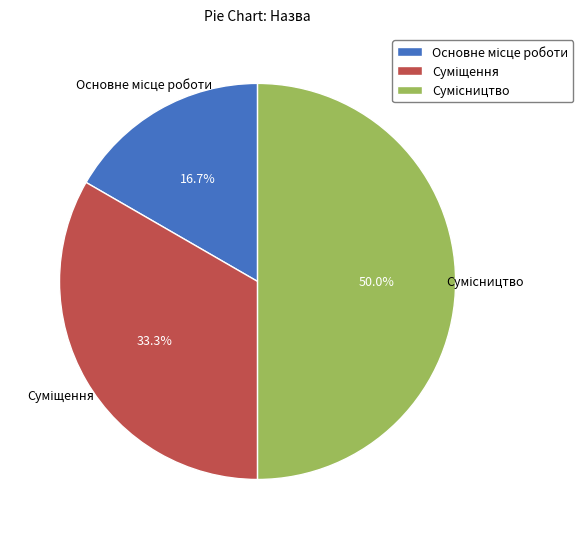

To the nearest percent, what is the difference between the Сумісництво and Основне місце роботи slice percentages?

33%